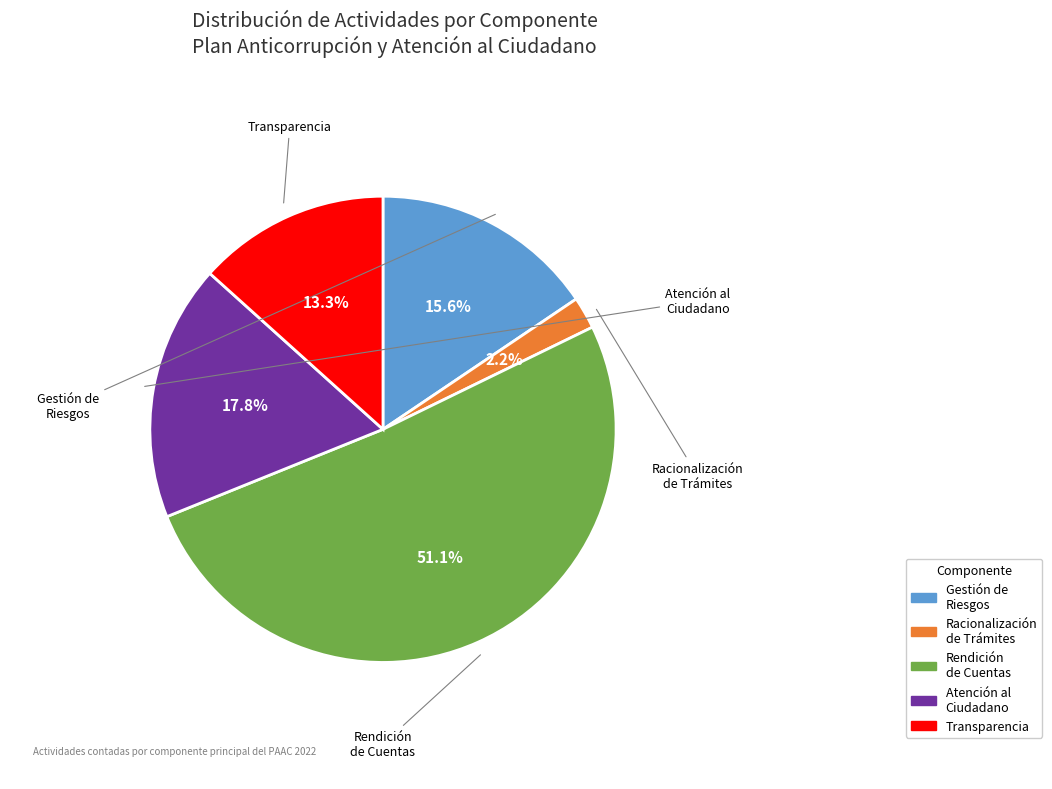

Is there any slice that represents more than half of the pie?

Yes